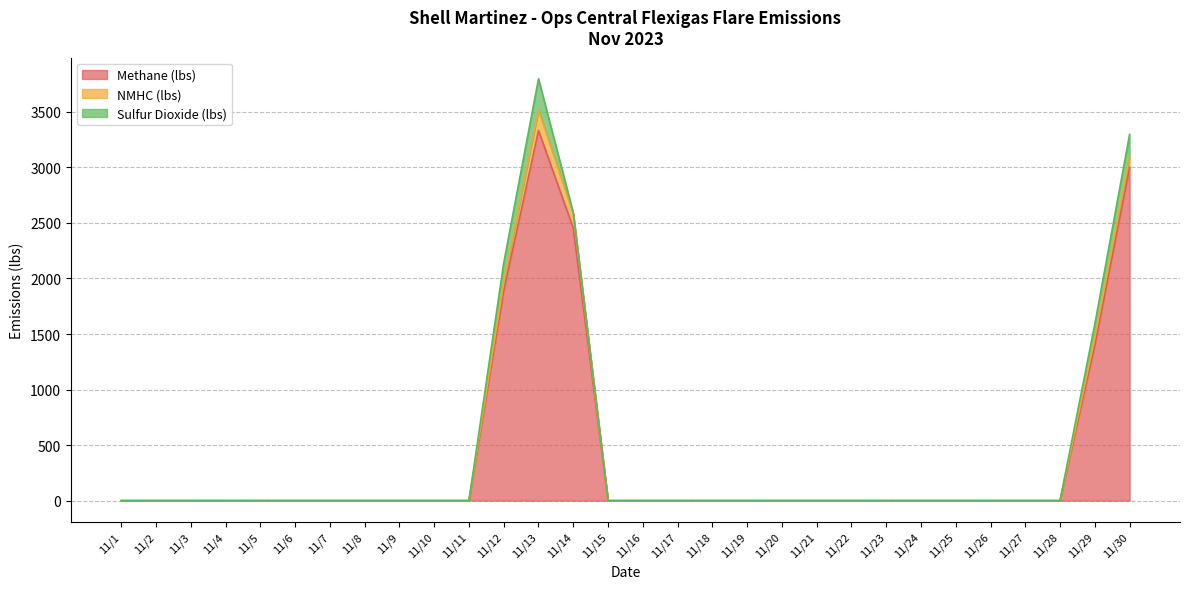

In Methane (lbs), how many points are higher than both neighbors (excluding endpoints)?

1